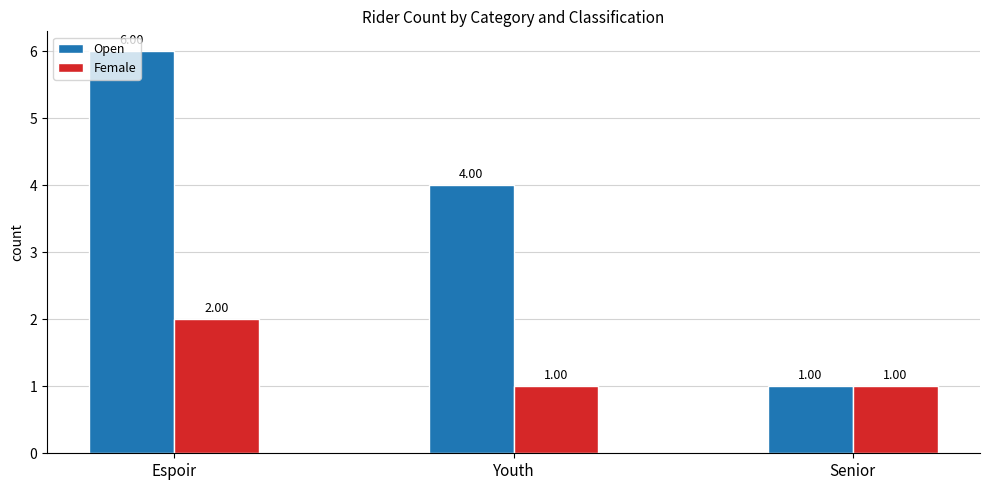

What is the label of the 1st bar from the left?

Espoir